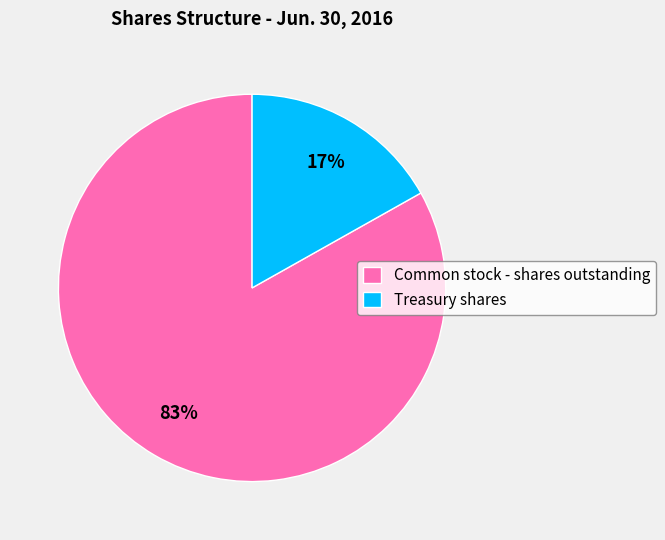

What is the smallest slice in the pie chart?

Treasury shares